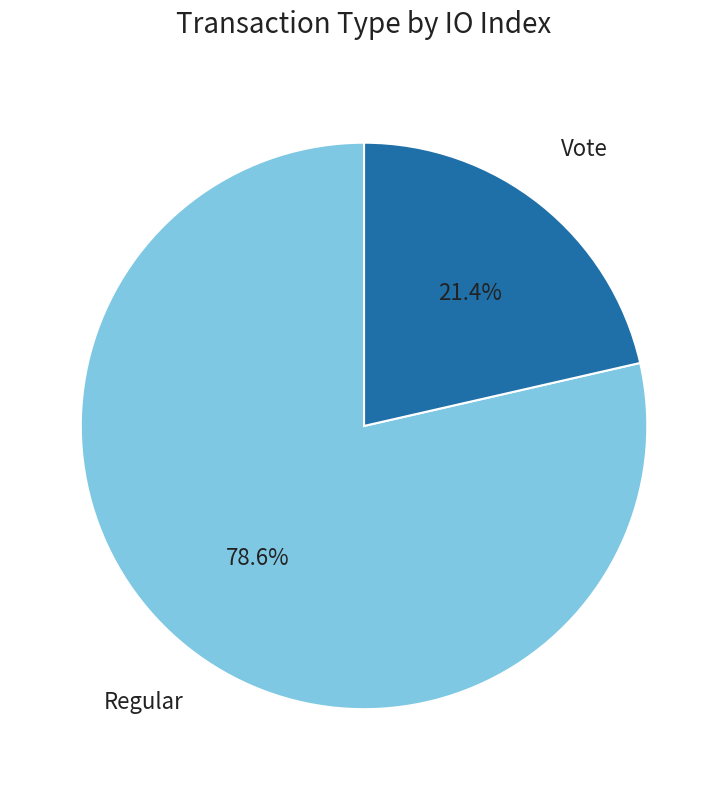

Which slice represents more than half of the pie?

Regular